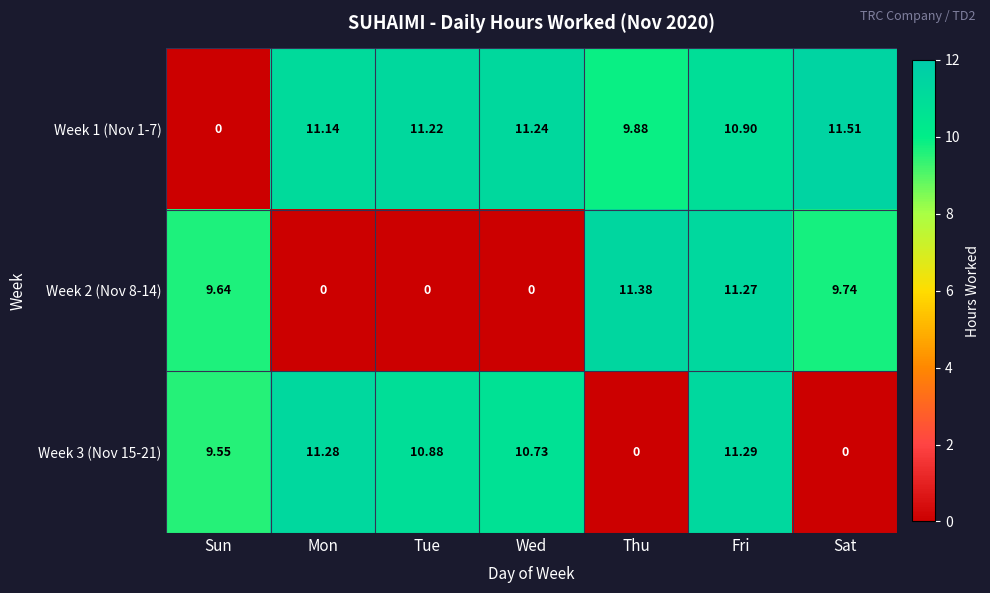

At how many categories does at least one series exceed 2?

7